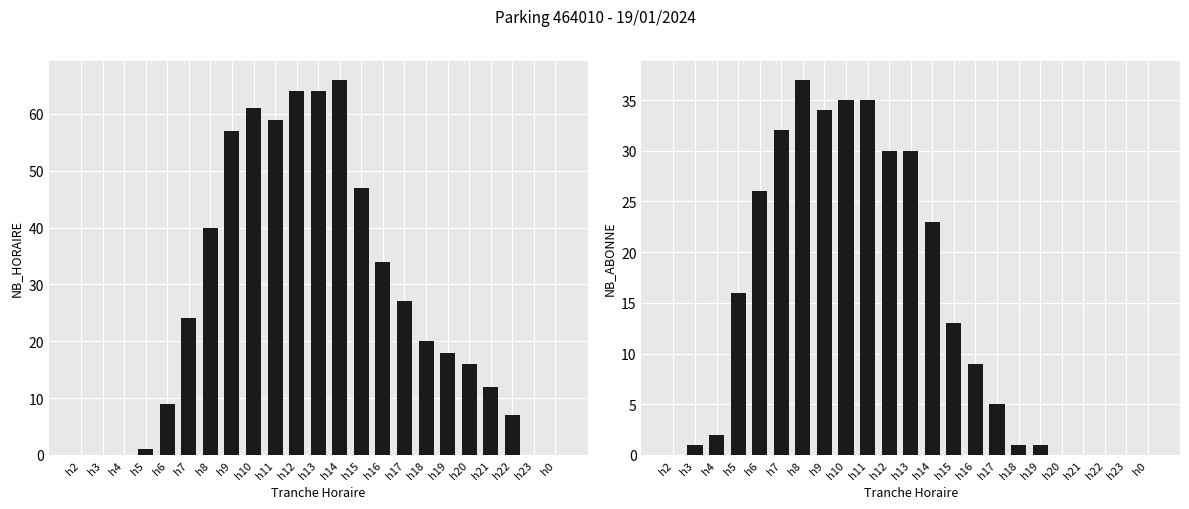

At which label does NB_HORAIRE reach its minimum?

h2